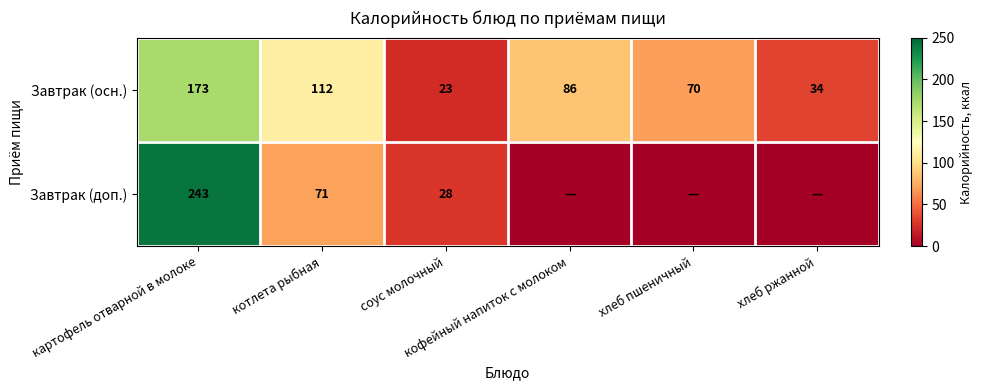

What is the average value of the Завтрак (осн.) series?

83